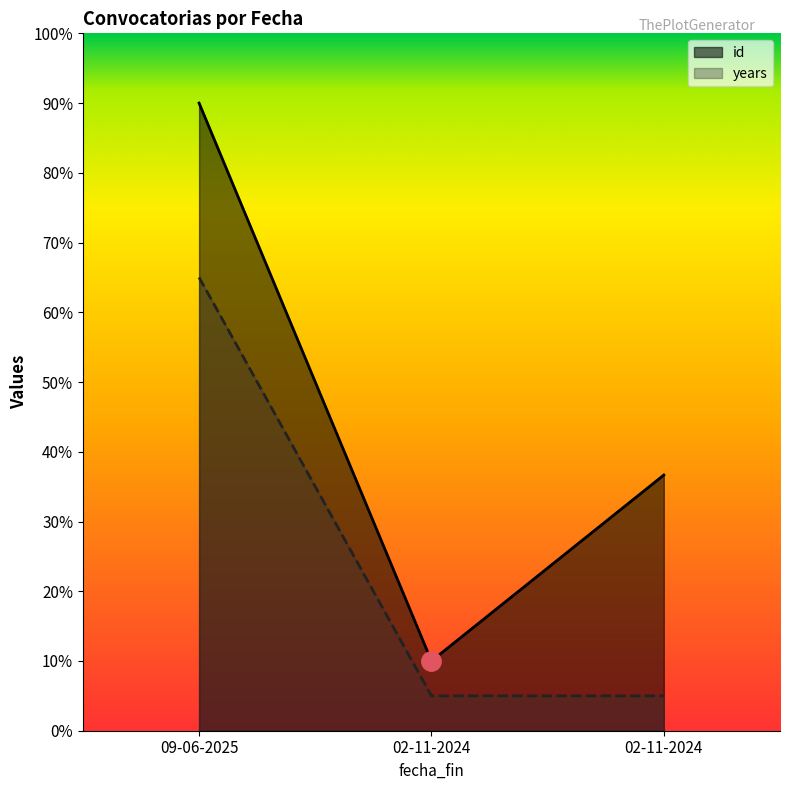

What is the label of the 1st point from the left?

09-06-2025